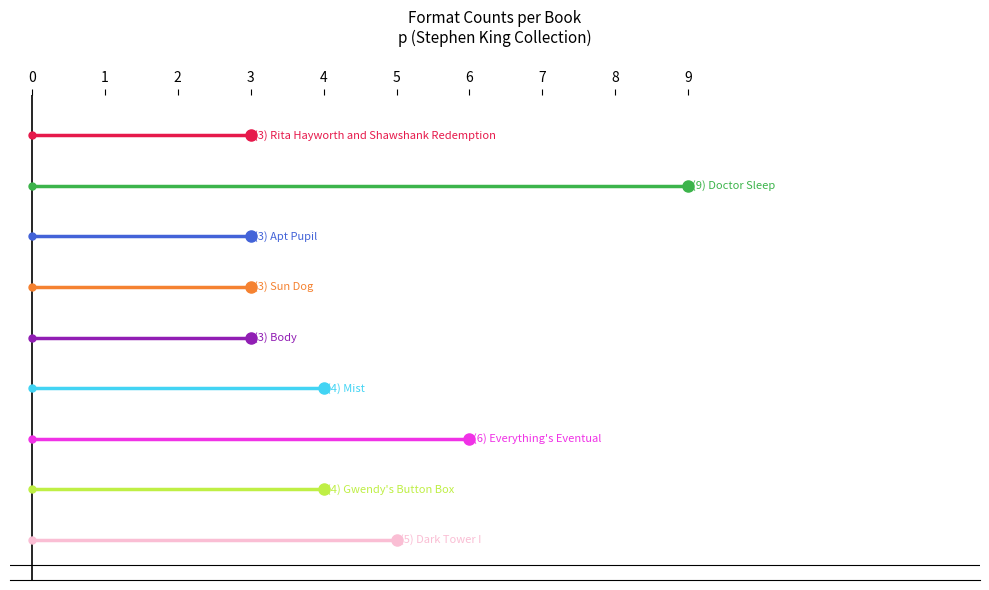

How many data points are less than 4?

4